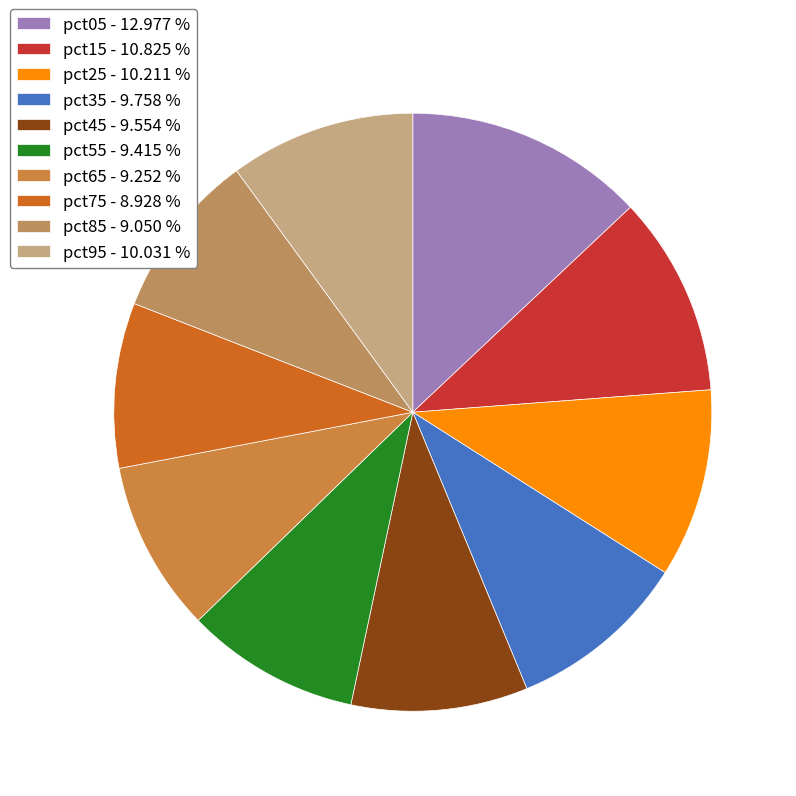

What is the largest slice in the pie chart?

pct05